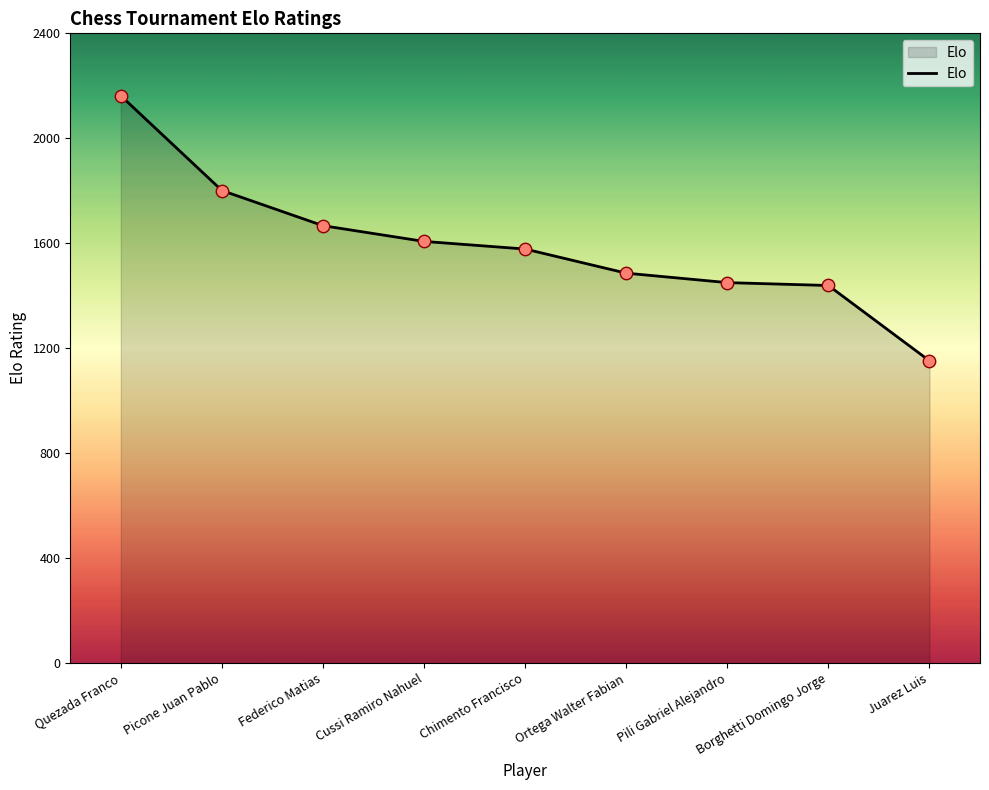

Which has a higher value, Cussi Ramiro Nahuel or Pili Gabriel Alejandro?

Cussi Ramiro Nahuel